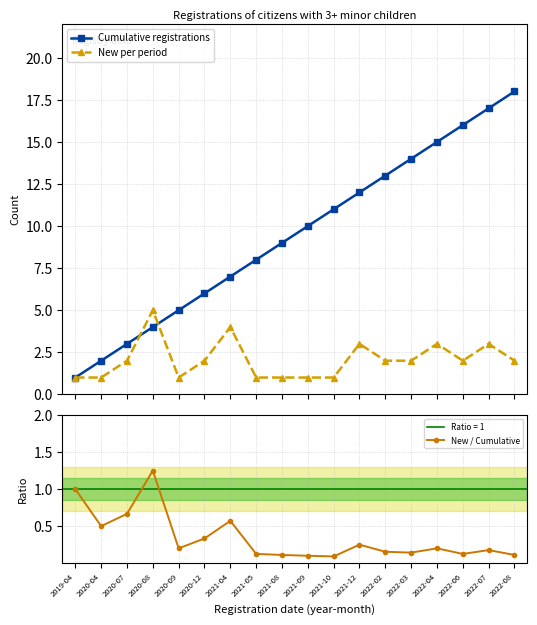

True or false: New / Cumulative has a value of 0.3 at 2020-09.

False